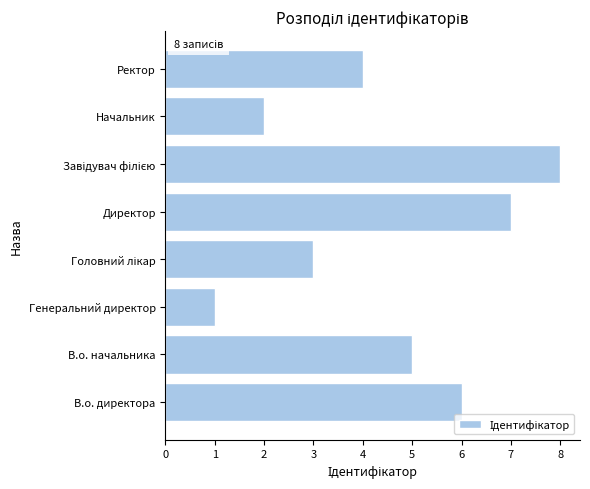

What is the difference between the second highest and minimum values?

6